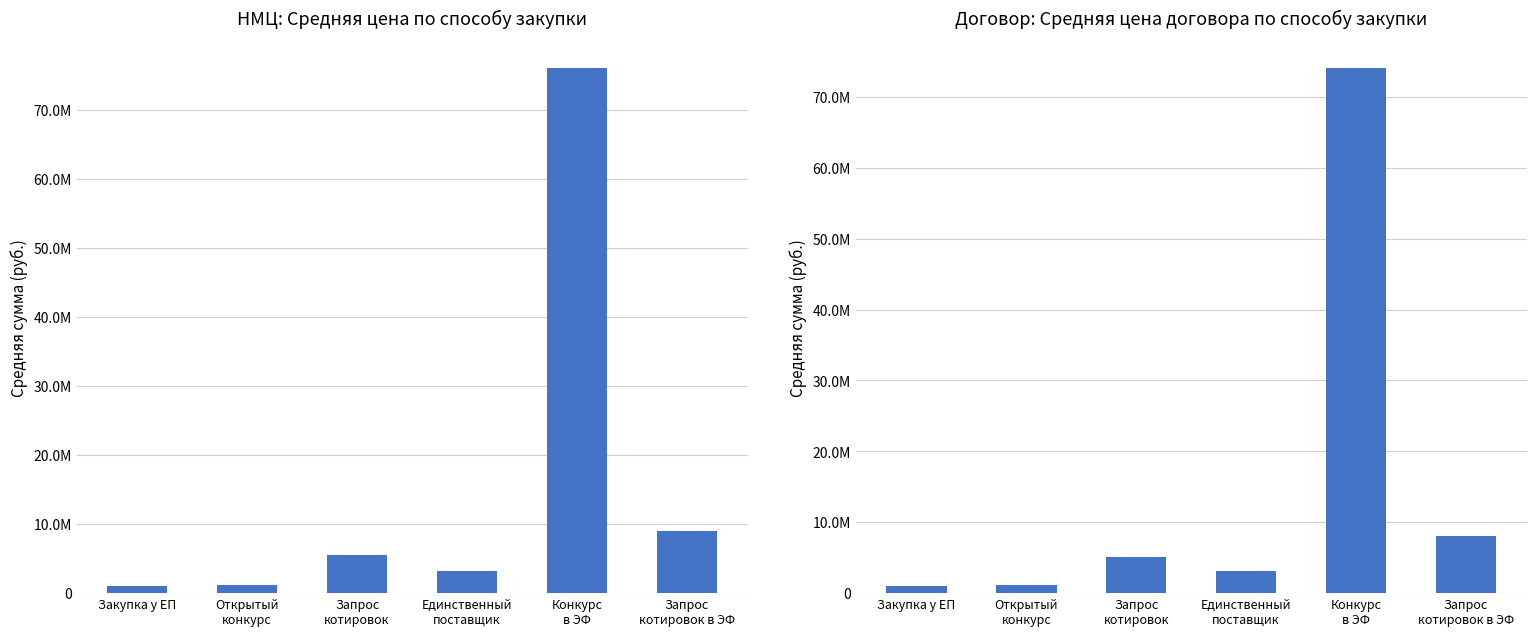

At which label is НМЦ (руб.) closest to 38567017?

Запрос
котировок в ЭФ